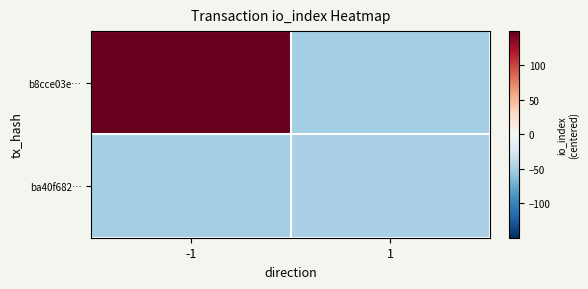

What is the greatest value displayed?

149.5